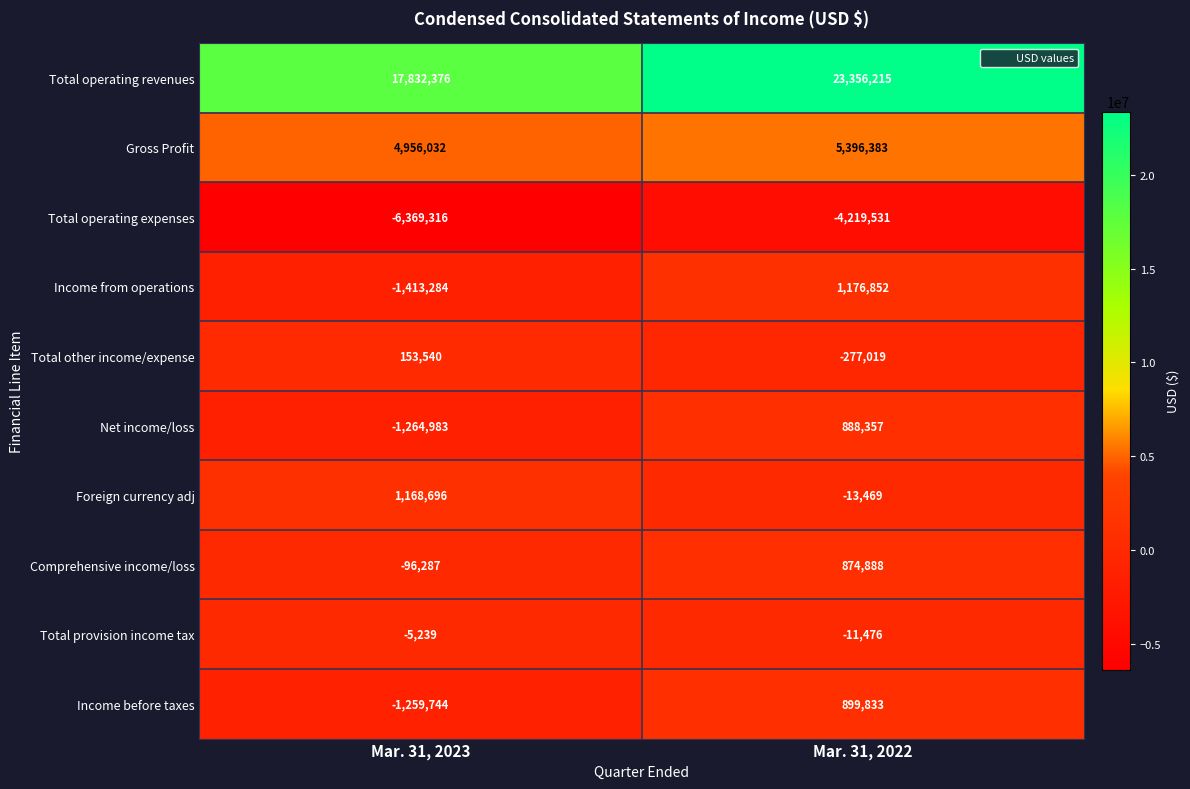

What is the spread (max minus min) of values at Mar. 31, 2022?

27575746